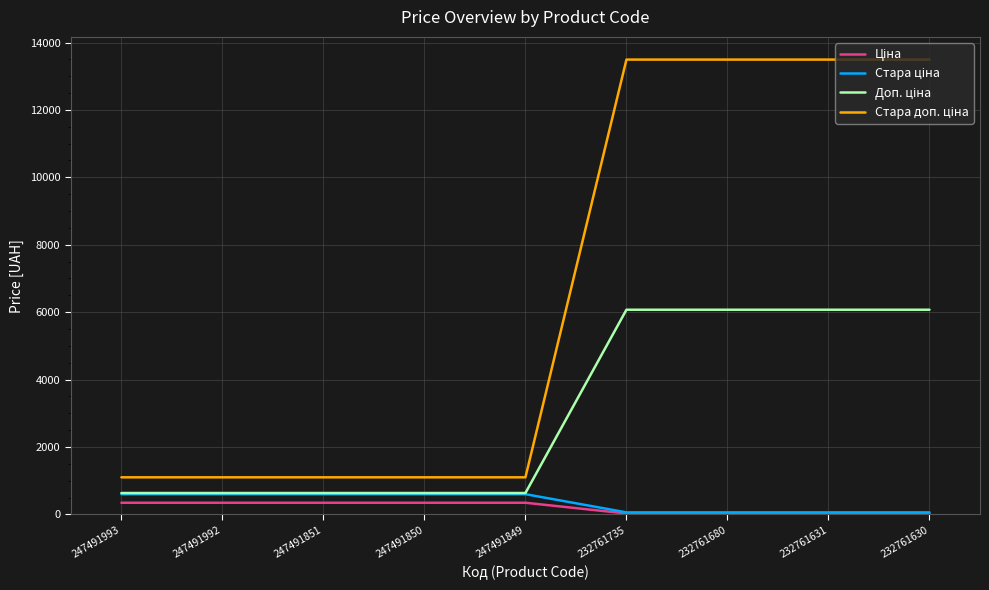

What is the spread (max minus min) of values at 247491851?

754.4